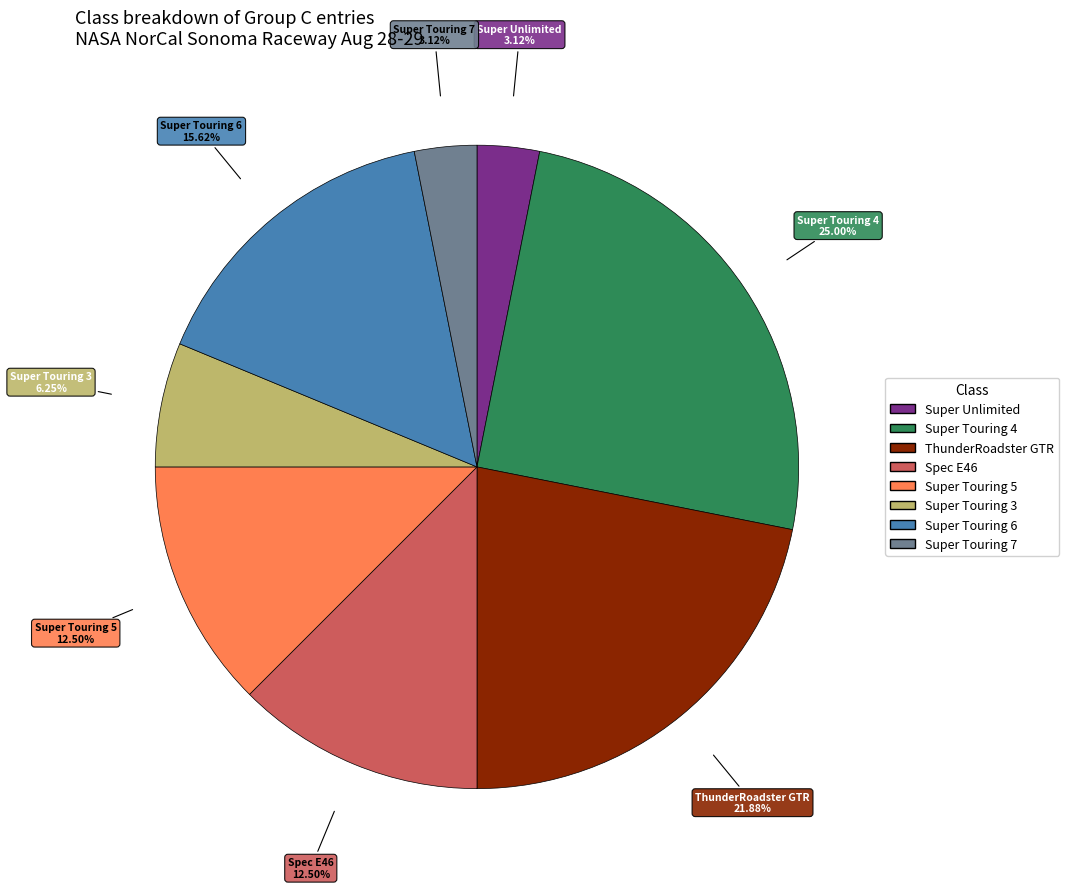

How many slices are in this pie chart?

8